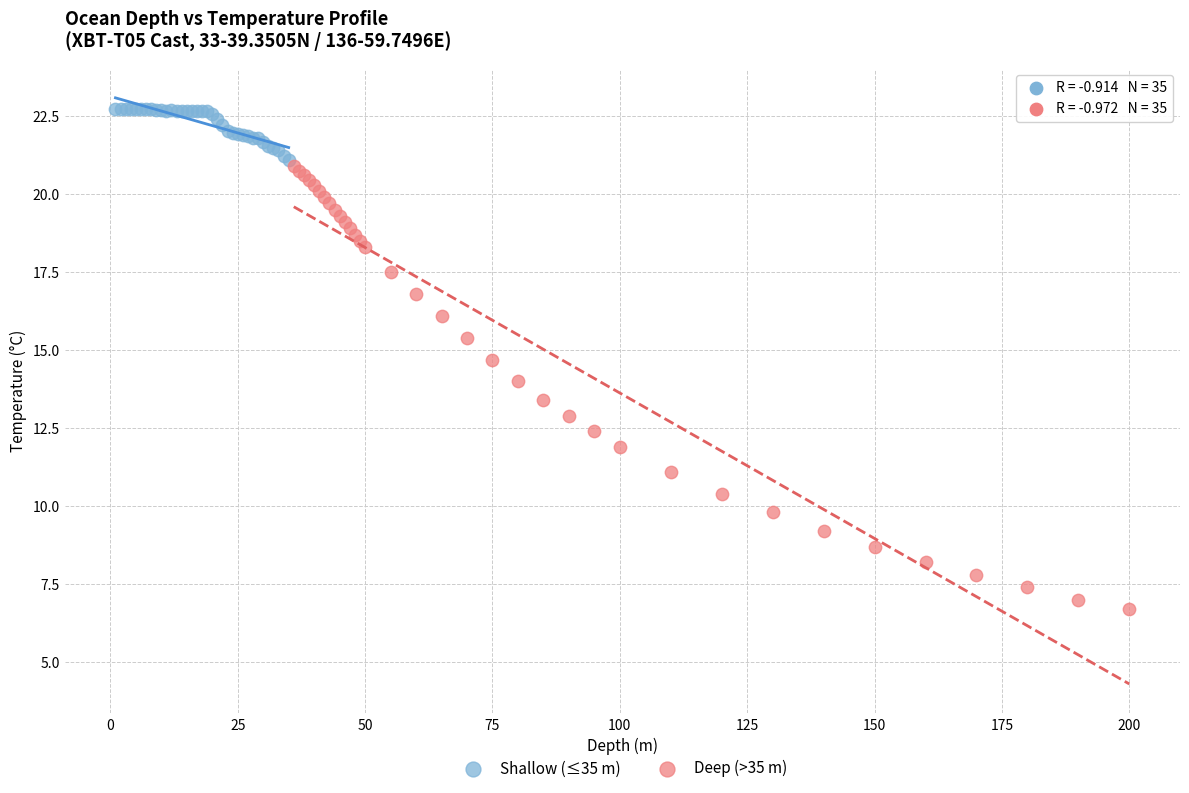

Which series contains the highest Y value?

Shallow (≤35 m)